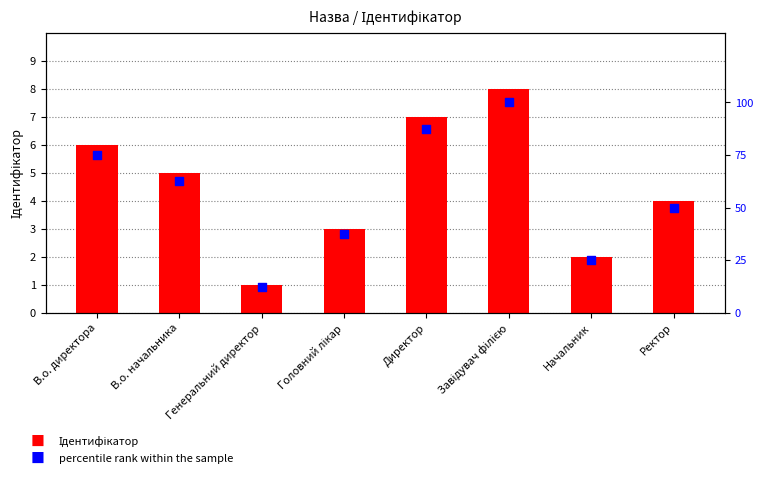

At which category is the sum across all series the highest?

Завідувач філією